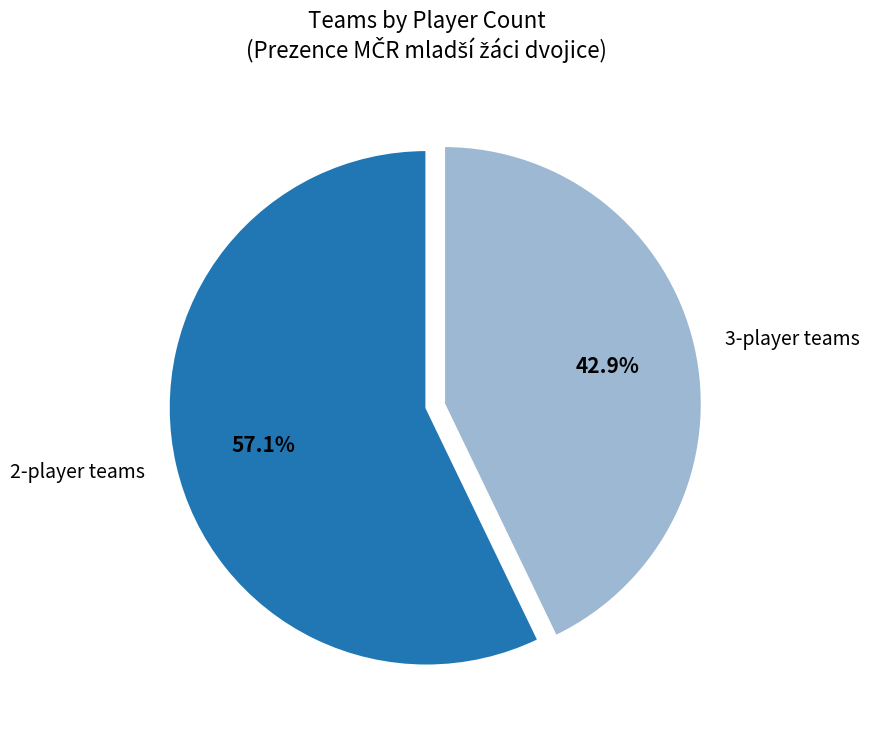

Which has a higher value, 2-player teams or 3-player teams?

2-player teams